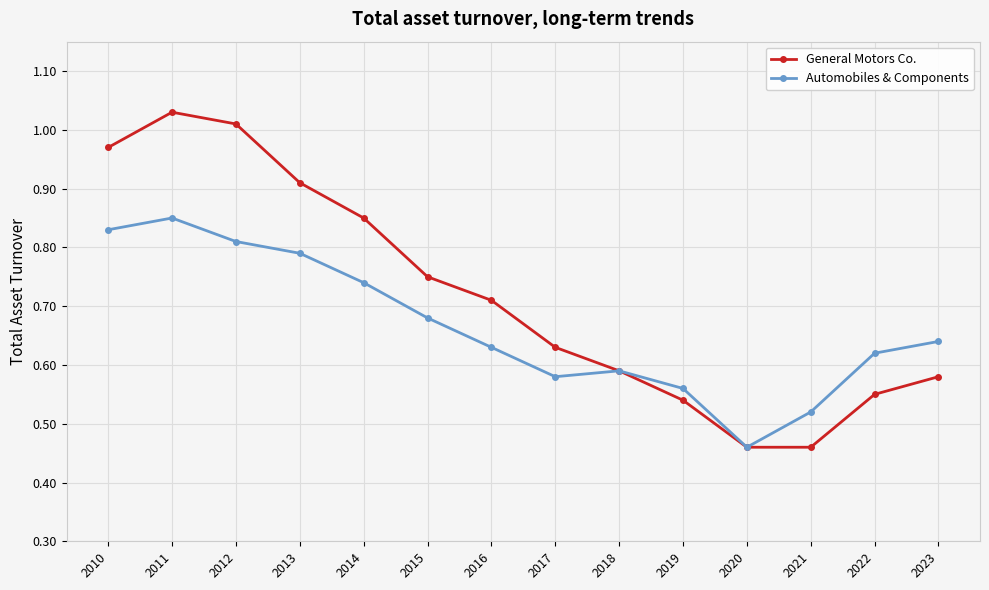

List the series in order of their peak value, highest first.

General Motors Co., Automobiles & Components